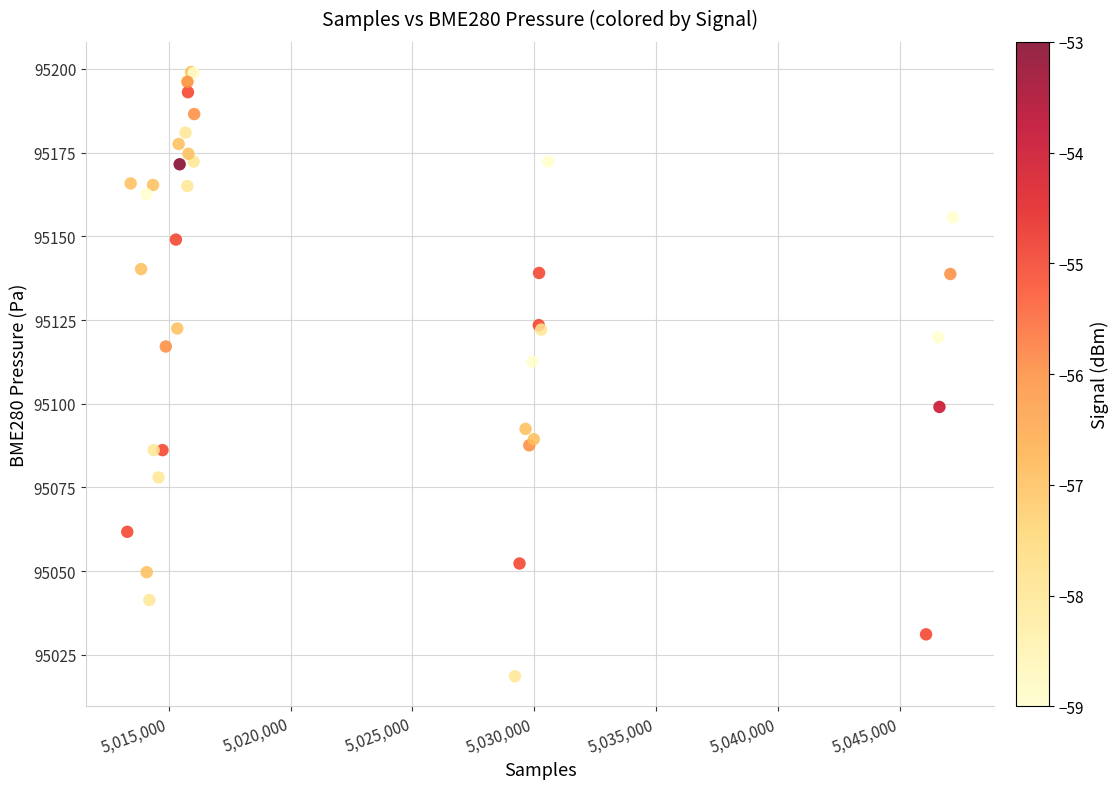

What Y value in the scatter plot is closest to 95108?

95112.5